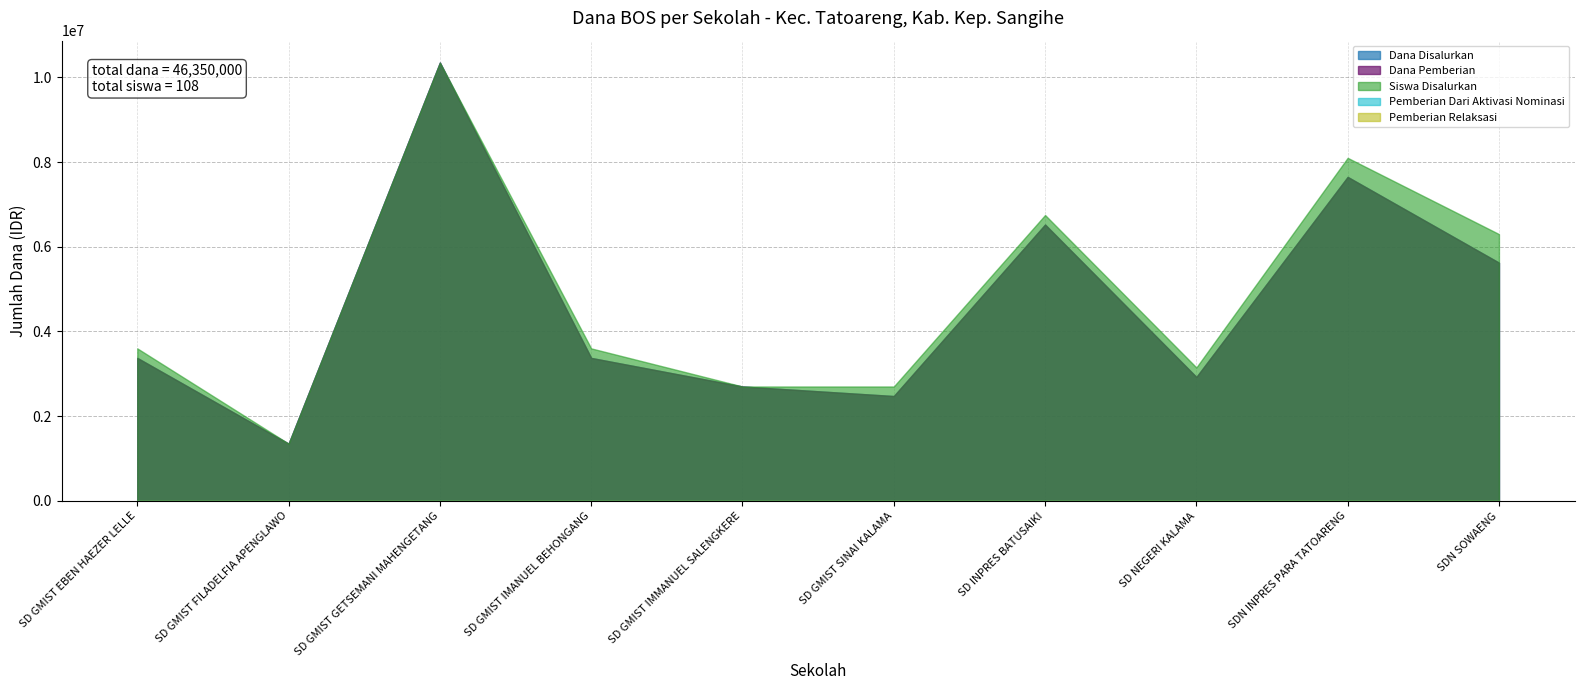

Which series has the largest range (max minus min)?

Dana Disalurkan